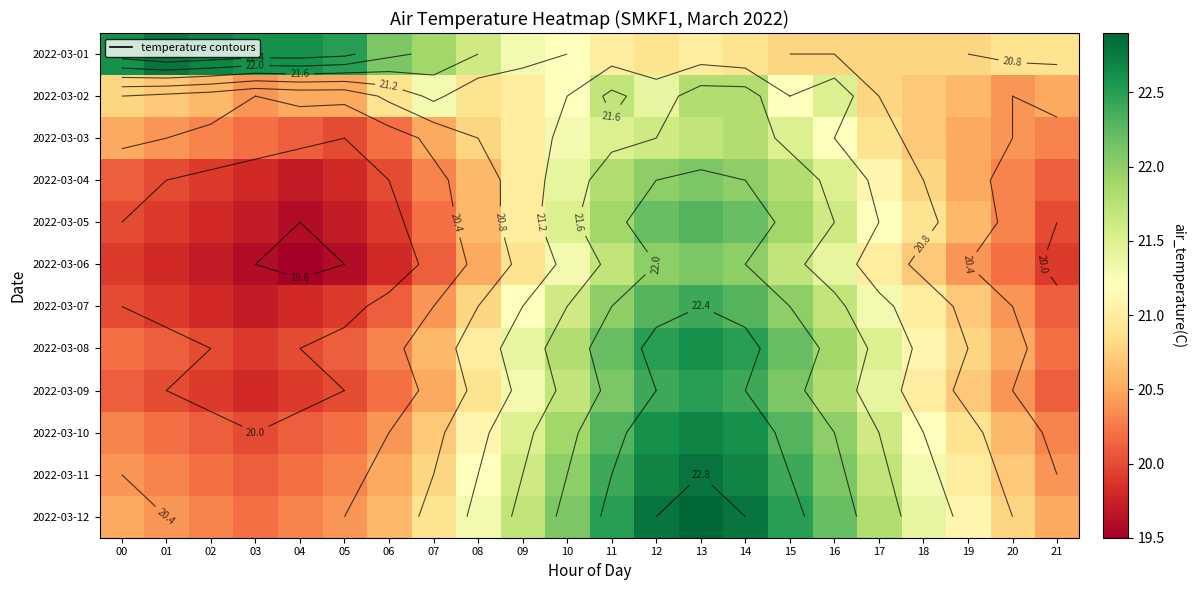

Which has a higher value, 06 or 19?

06